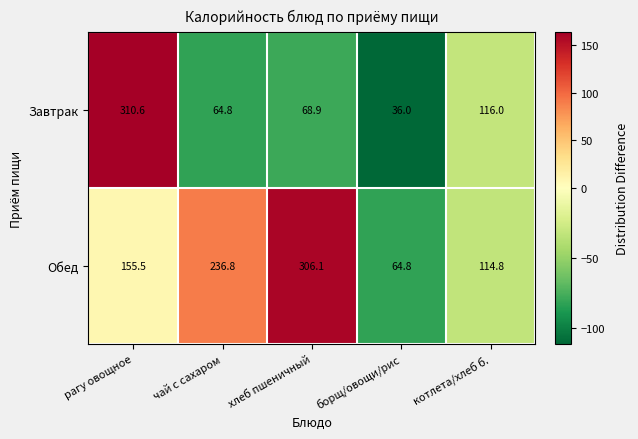

What is the approximate value of Завтрак at рагу овощное?

310.6